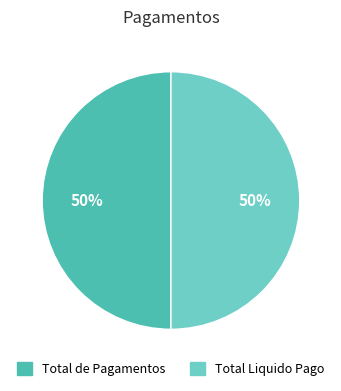

To the nearest percent, what percentage of the pie is Total de Pagamentos?

50%